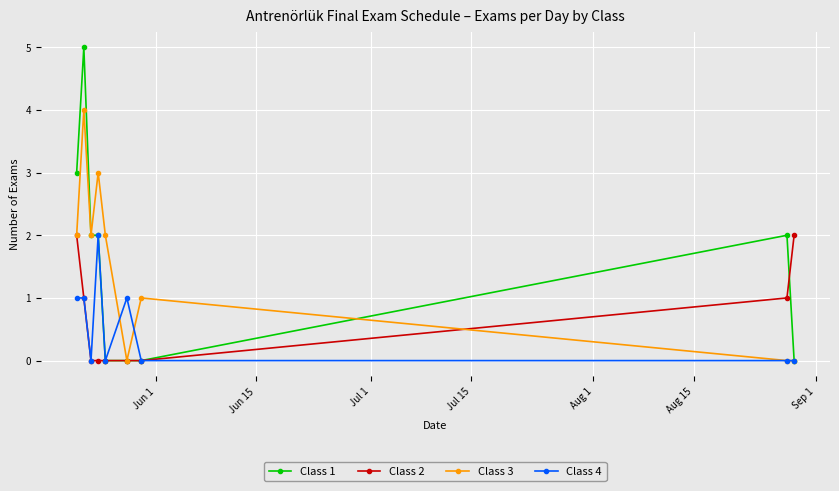

How many lines are shown in the chart?

4